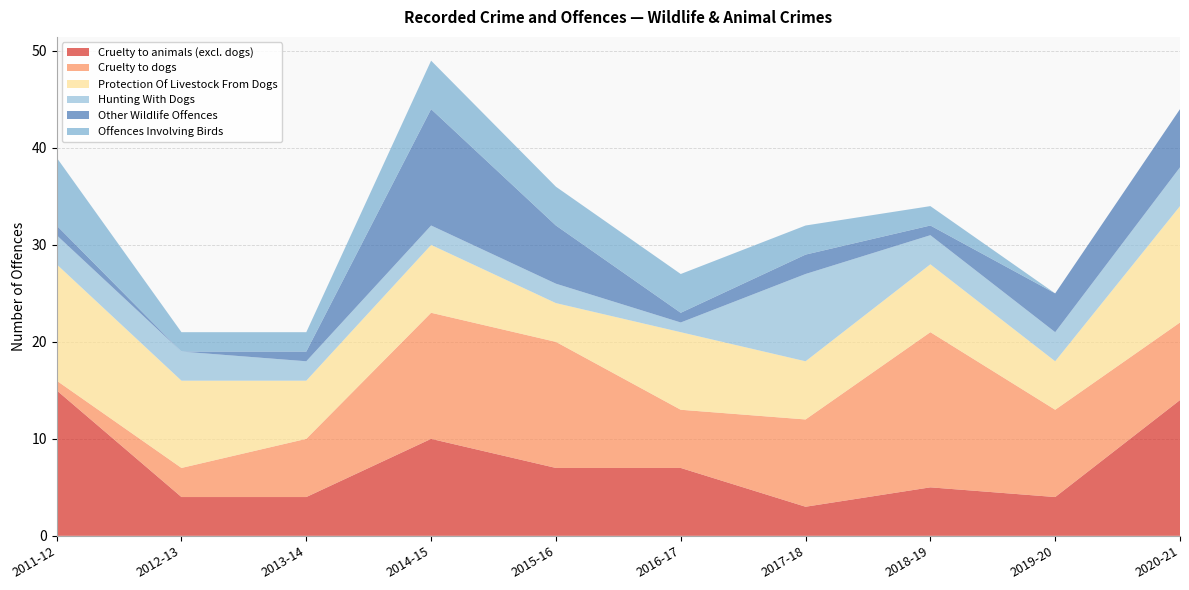

Reading left to right, extract all data points from this chart.

Cruelty to animals (excl. dogs): 2011-12=15	2012-13=4	2013-14=4	2014-15=10	2015-16=7	2016-17=7	2017-18=3	2018-19=5	2019-20=4	2020-21=14
Cruelty to dogs: 2011-12=1	2012-13=3	2013-14=6	2014-15=13	2015-16=13	2016-17=6	2017-18=9	2018-19=16	2019-20=9	2020-21=8
Protection Of Livestock From Dogs: 2011-12=12	2012-13=9	2013-14=6	2014-15=7	2015-16=4	2016-17=8	2017-18=6	2018-19=7	2019-20=5	2020-21=12
Hunting With Dogs: 2011-12=3	2012-13=3	2013-14=2	2014-15=2	2015-16=2	2016-17=1	2017-18=9	2018-19=3	2019-20=3	2020-21=4
Other Wildlife Offences: 2011-12=1	2012-13=0	2013-14=1	2014-15=12	2015-16=6	2016-17=1	2017-18=2	2018-19=1	2019-20=4	2020-21=6
Offences Involving Birds: 2011-12=7	2012-13=2	2013-14=2	2014-15=5	2015-16=4	2016-17=4	2017-18=3	2018-19=2	2019-20=0	2020-21=0